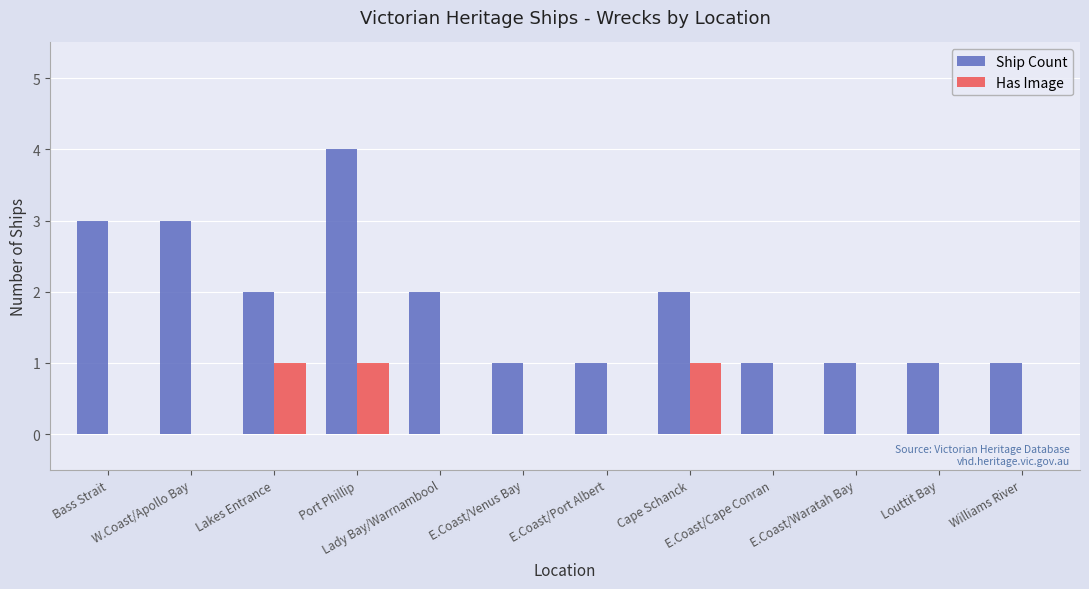

At which label does Ship Count first exceed 2?

Bass Strait